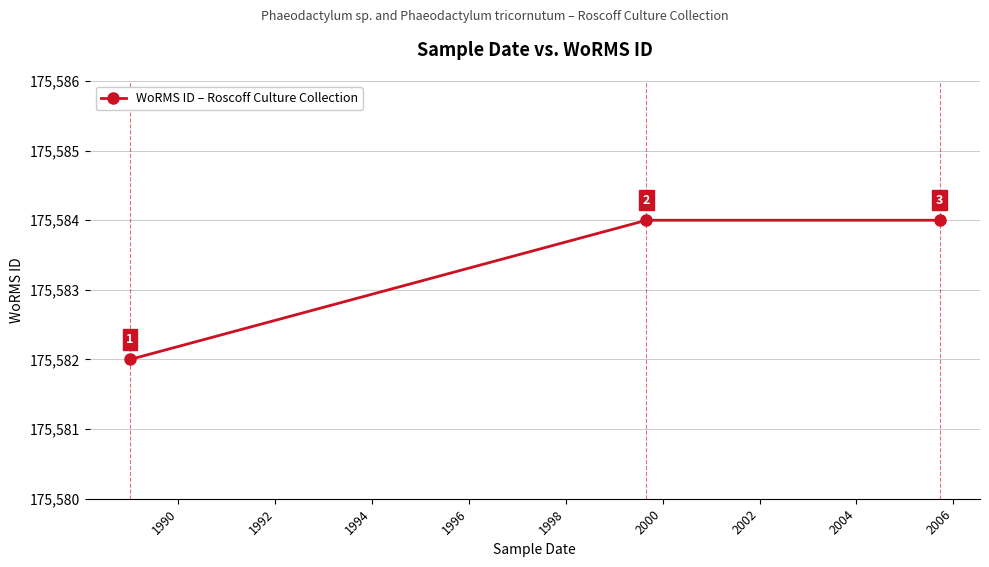

Count the values in the range 175582 to 175584.

3